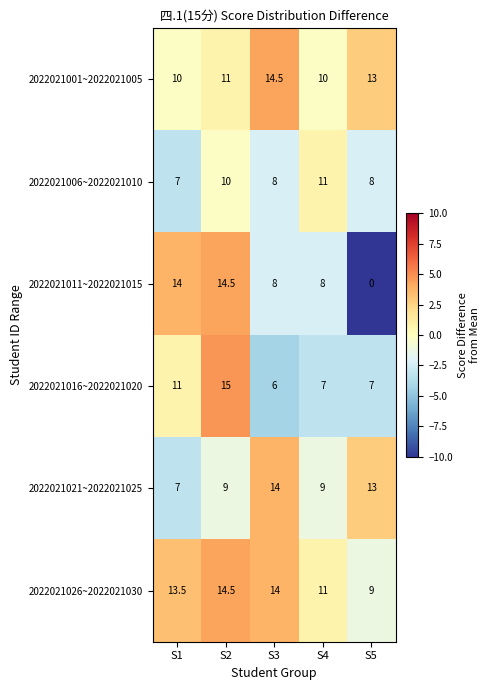

What is the average value of the 2022021016~2022021020 series?

9.2